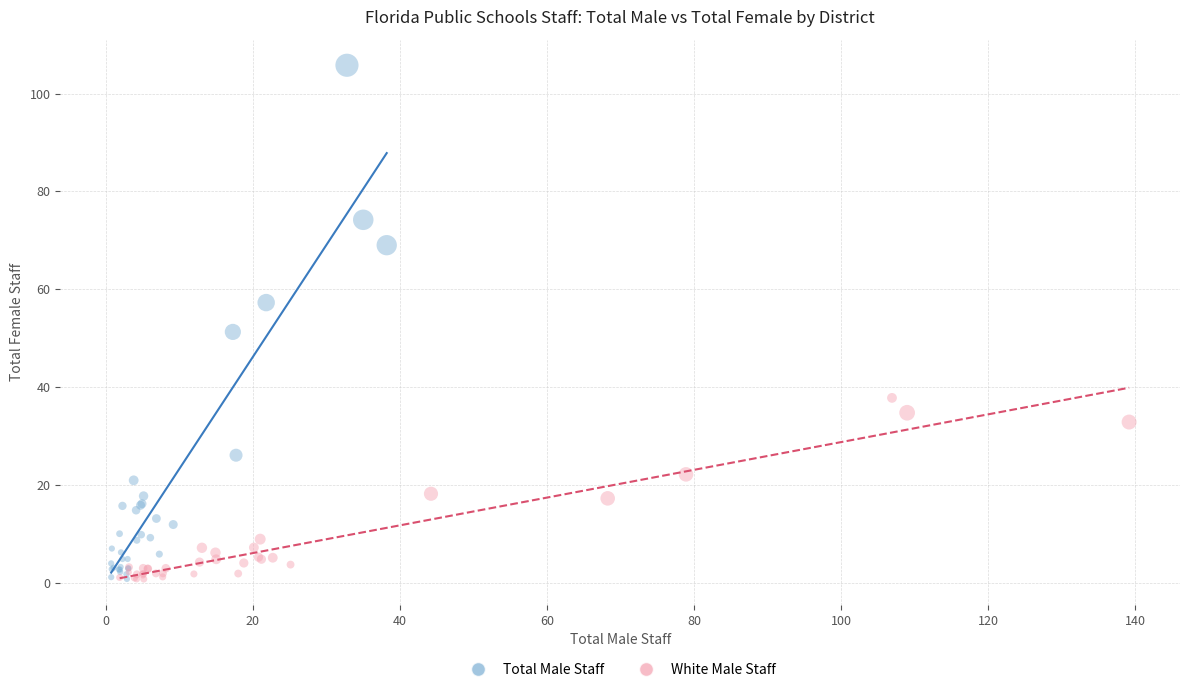

Which series has the largest Y range (max minus min)?

Total Male Staff